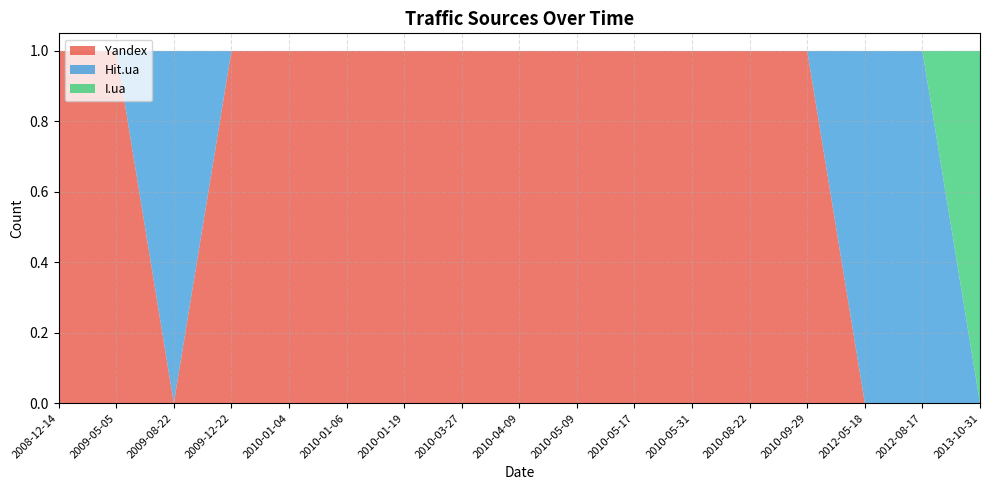

Reading left to right, list all the values displayed in this chart.

Yandex: 2008-12-14=1	2009-05-05=1	2009-08-22=0	2009-12-22=1	2010-01-04=1	2010-01-06=1	2010-01-19=1	2010-03-27=1	2010-04-09=1	2010-05-09=1	2010-05-17=1	2010-05-31=1	2010-08-22=1	2010-09-29=1	2012-05-18=0	2012-08-17=0	2013-10-31=0
Hit.ua: 2008-12-14=0	2009-05-05=0	2009-08-22=1	2009-12-22=0	2010-01-04=0	2010-01-06=0	2010-01-19=0	2010-03-27=0	2010-04-09=0	2010-05-09=0	2010-05-17=0	2010-05-31=0	2010-08-22=0	2010-09-29=0	2012-05-18=1	2012-08-17=1	2013-10-31=0
I.ua: 2008-12-14=0	2009-05-05=0	2009-08-22=0	2009-12-22=0	2010-01-04=0	2010-01-06=0	2010-01-19=0	2010-03-27=0	2010-04-09=0	2010-05-09=0	2010-05-17=0	2010-05-31=0	2010-08-22=0	2010-09-29=0	2012-05-18=0	2012-08-17=0	2013-10-31=1